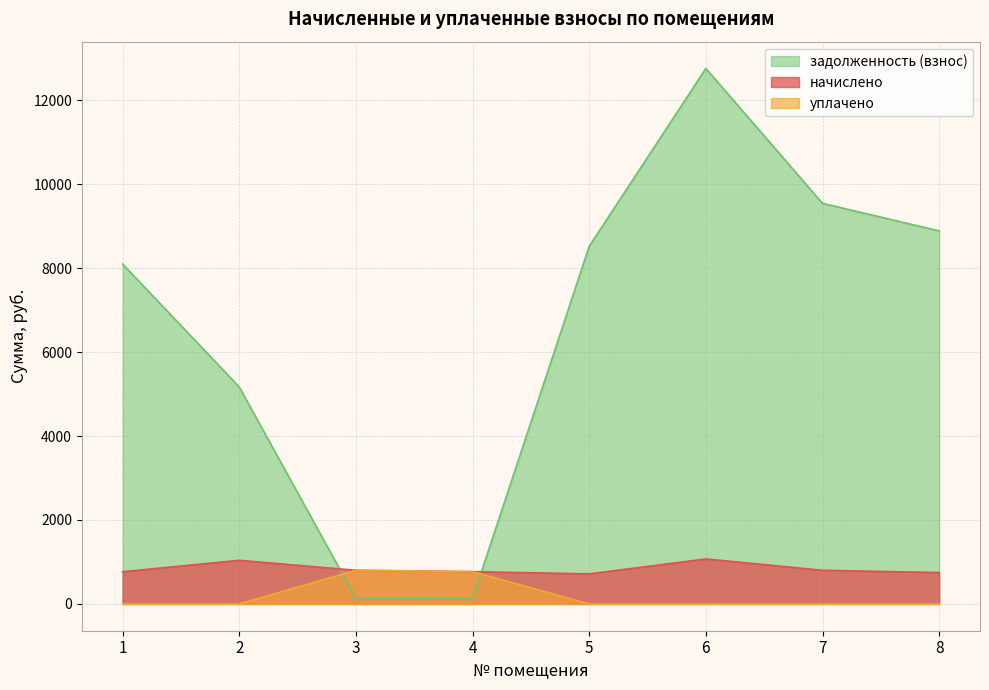

Which category has the lowest value across all series?

1